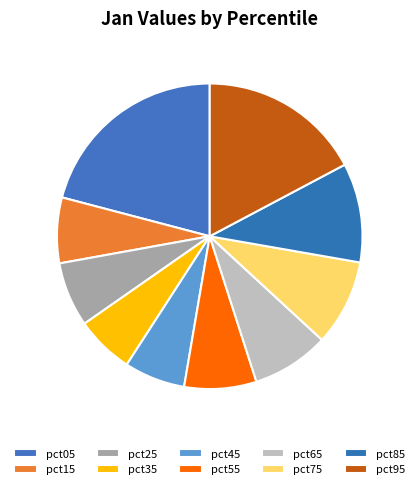

How many segments does this pie chart have?

10